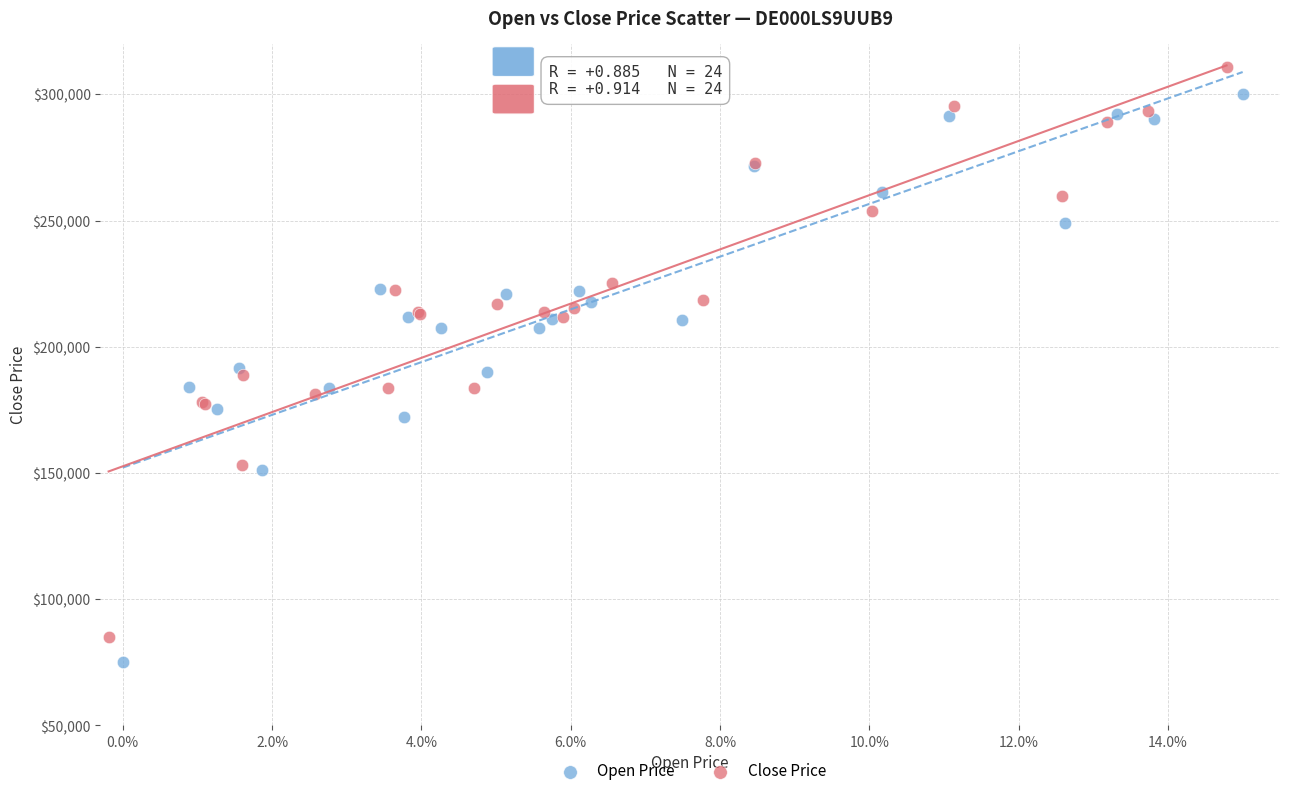

Which series contains the lowest Y value?

Open Price